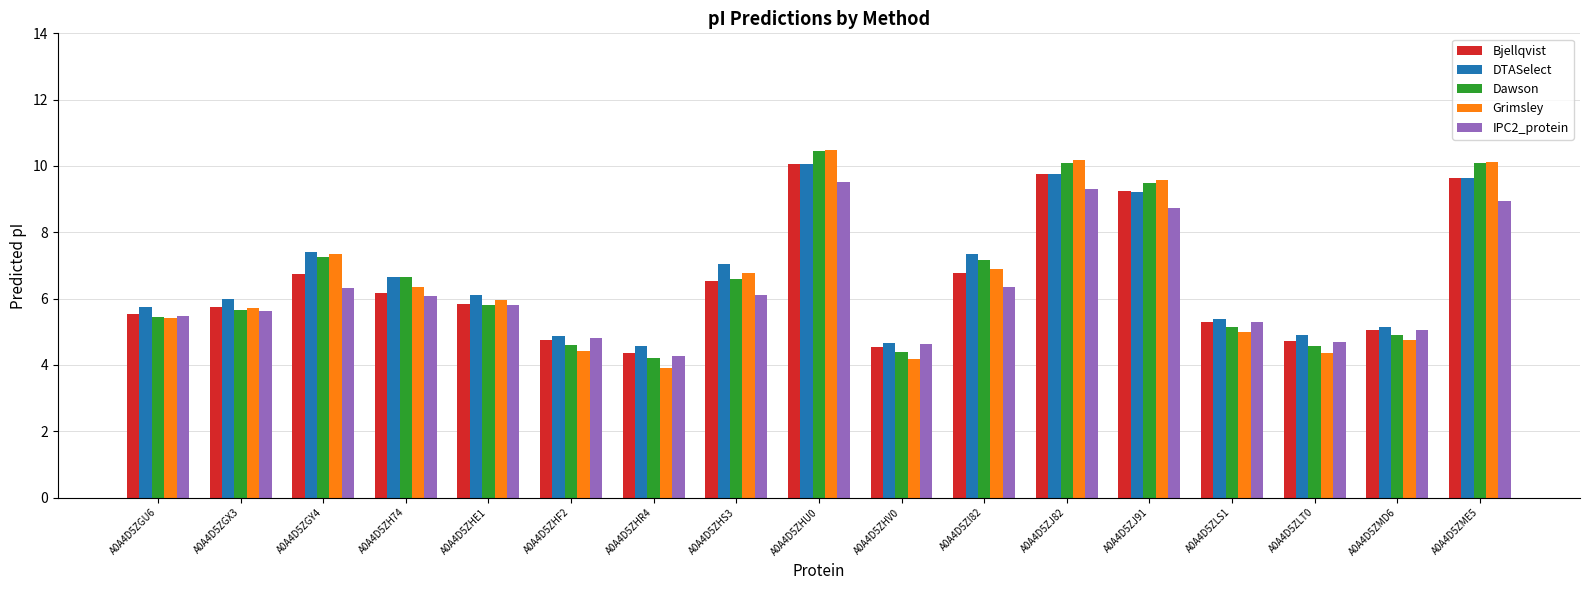

What is the label of the 14th bar from the right?

A0A4D5ZH74